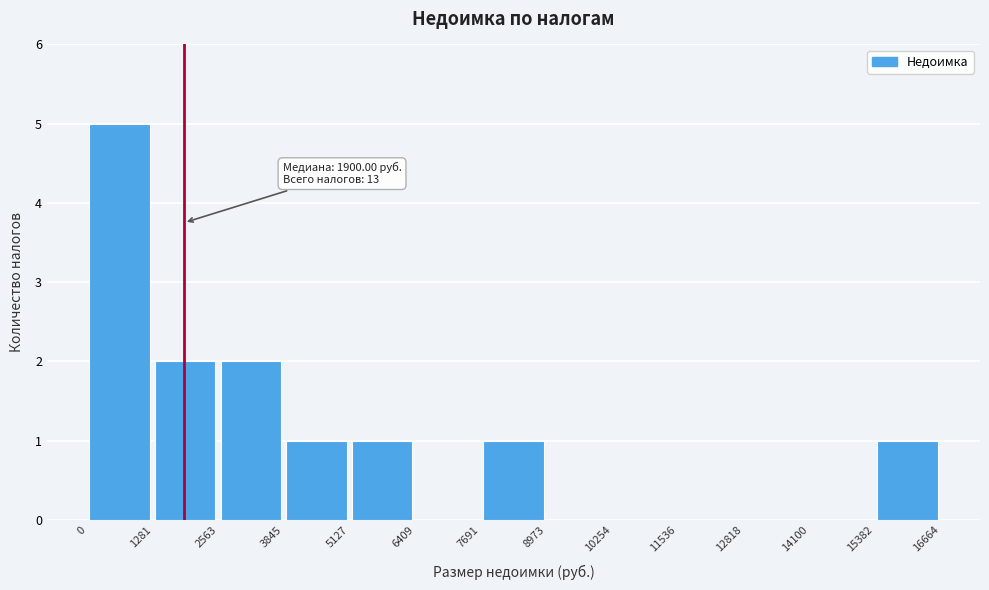

Over which range of the x-axis is the bar tallest?

0 to 1281